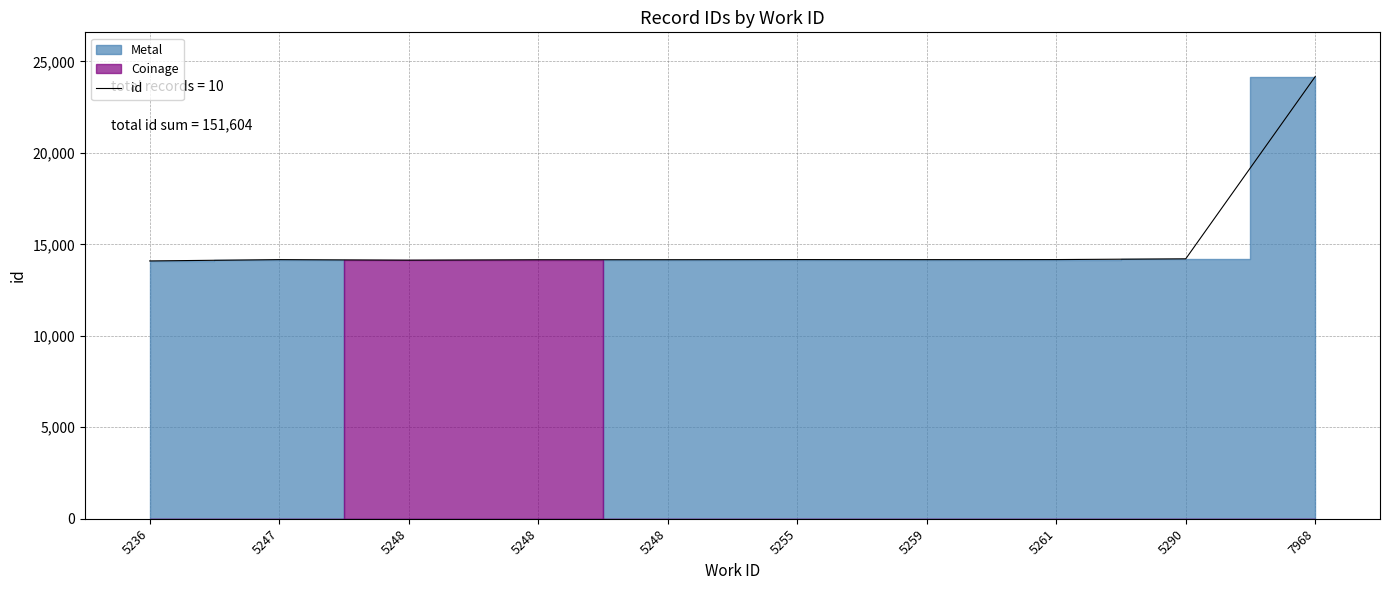

Rank the categories by value from highest to lowest.

7968, 5290, 5261, 5255, 5247, 5259, 5248, 5248, 5248, 5236